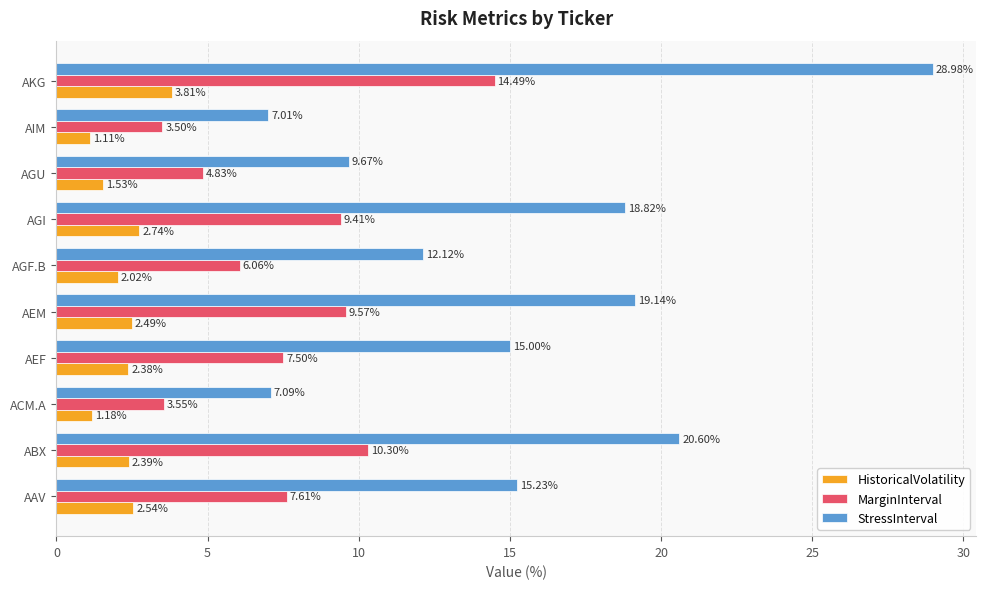

At how many categories does at least one series exceed 4?

10